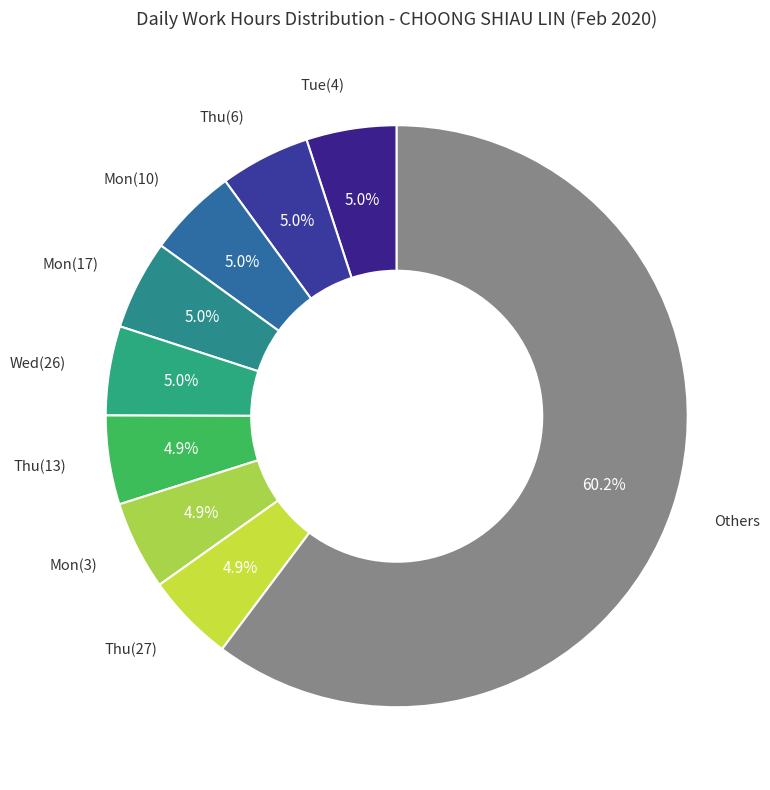

Count the number of slices in the pie.

9